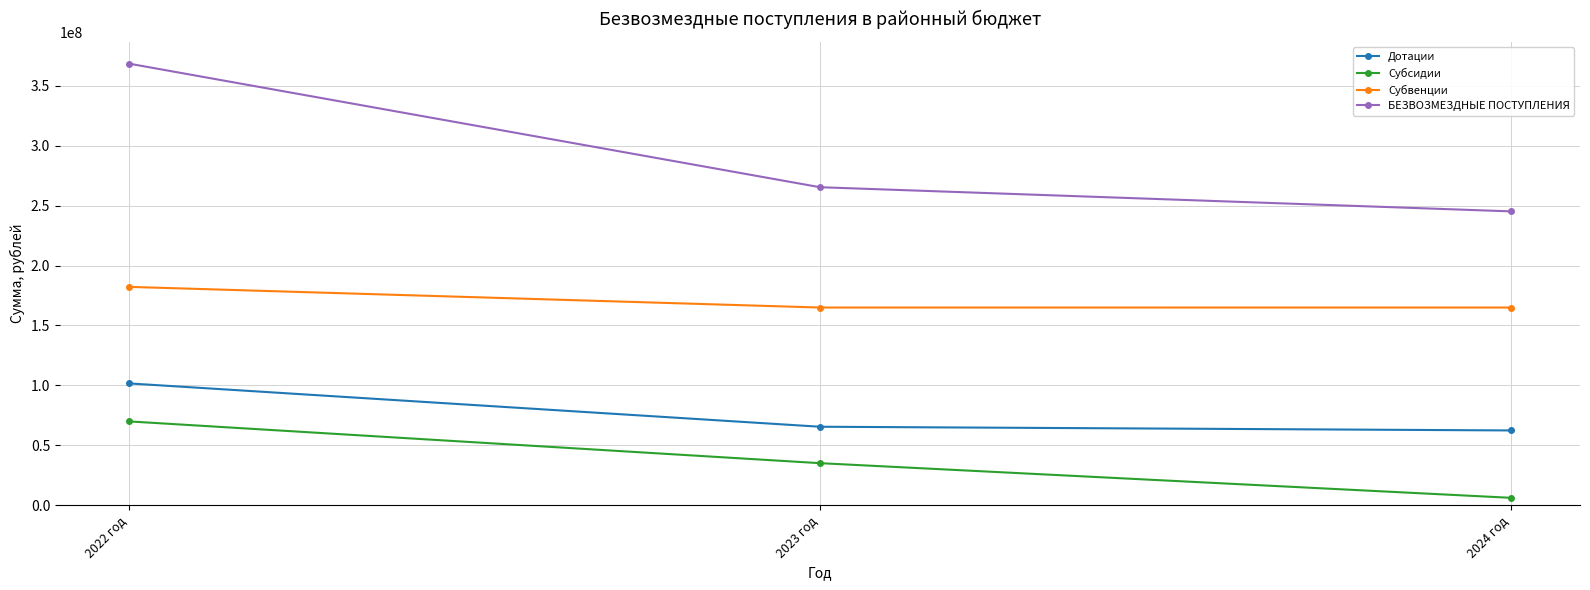

What is the maximum value for Субвенции?

182217954.2